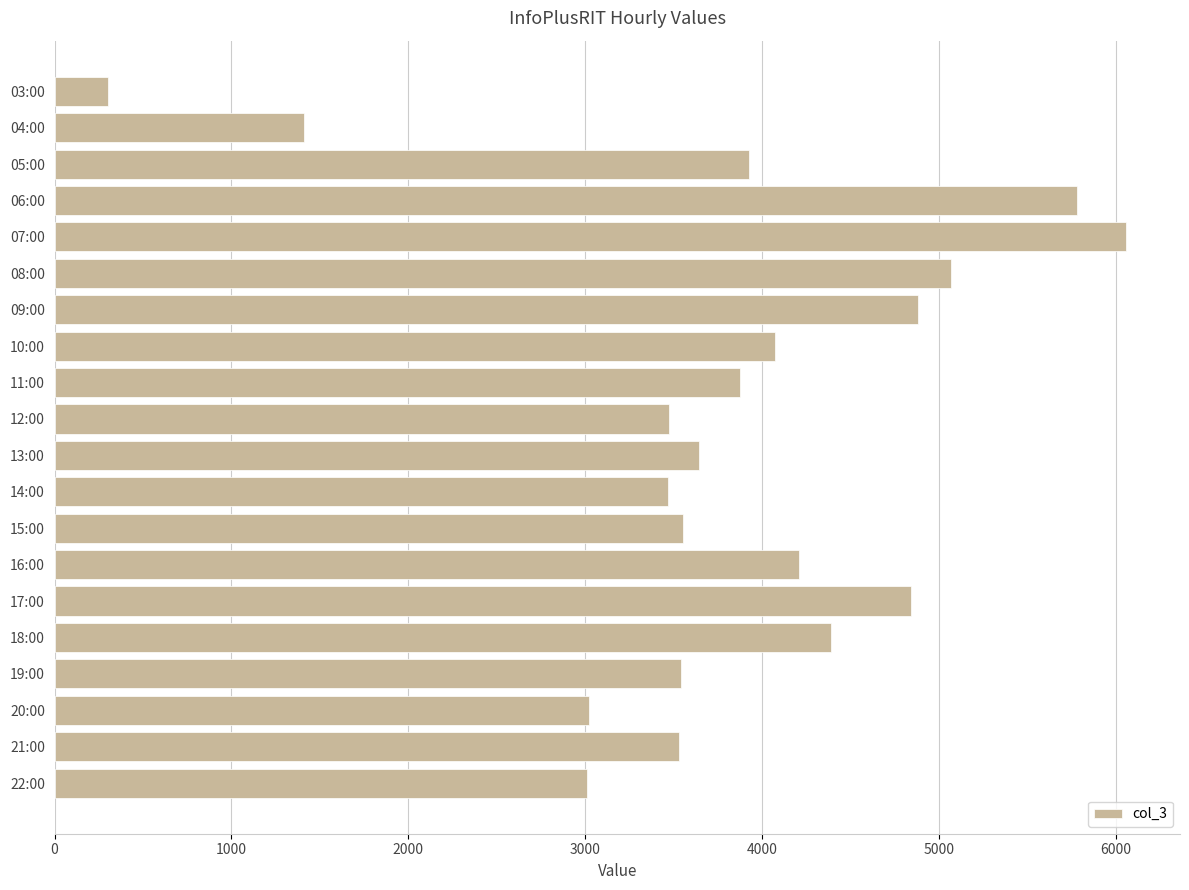

How many categories are shown in the chart?

20